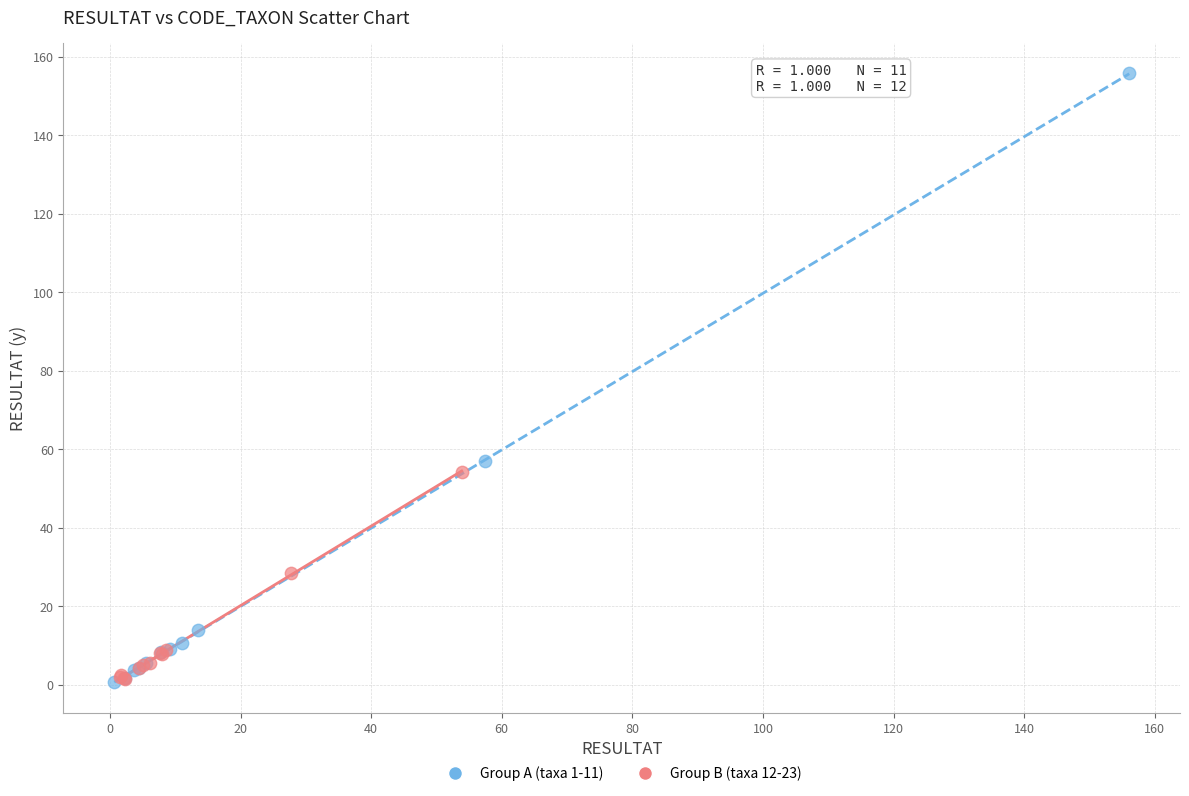

Which series has the widest spread of Y values?

Group A (taxa 1-11)